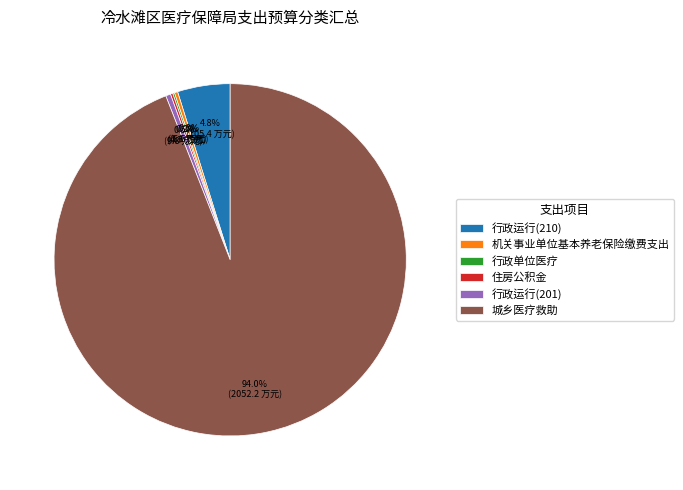

Which slice represents more than half of the pie?

城乡医疗救助